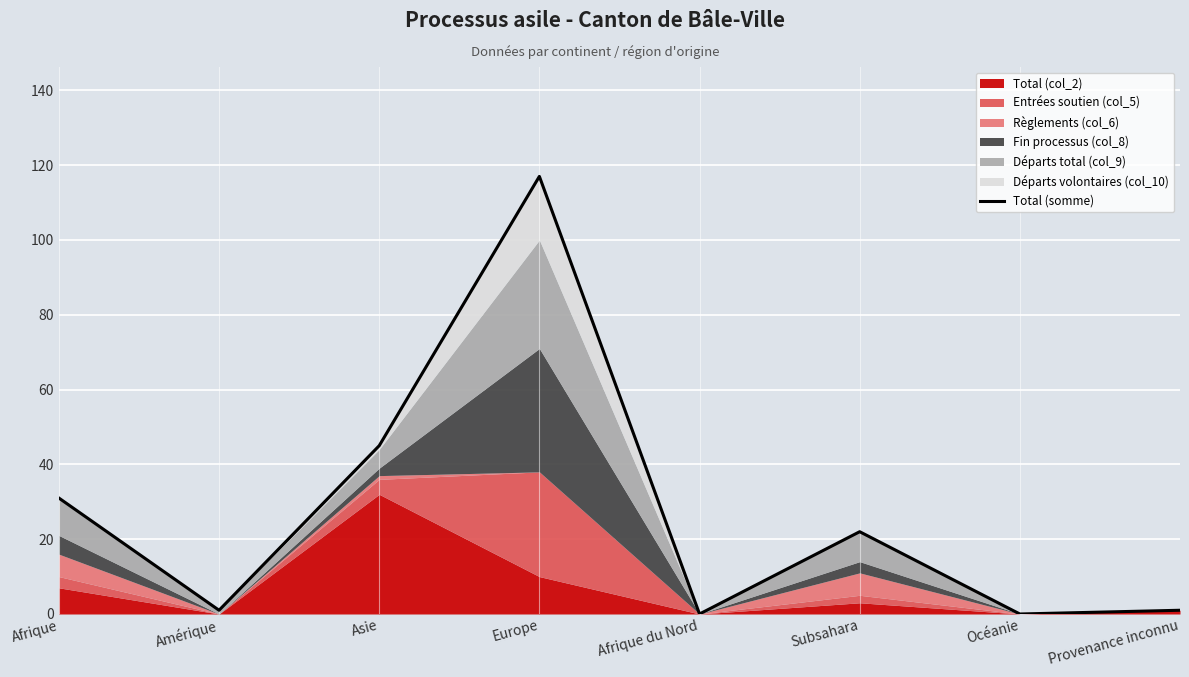

At which label is the value closest to 58?

Asie